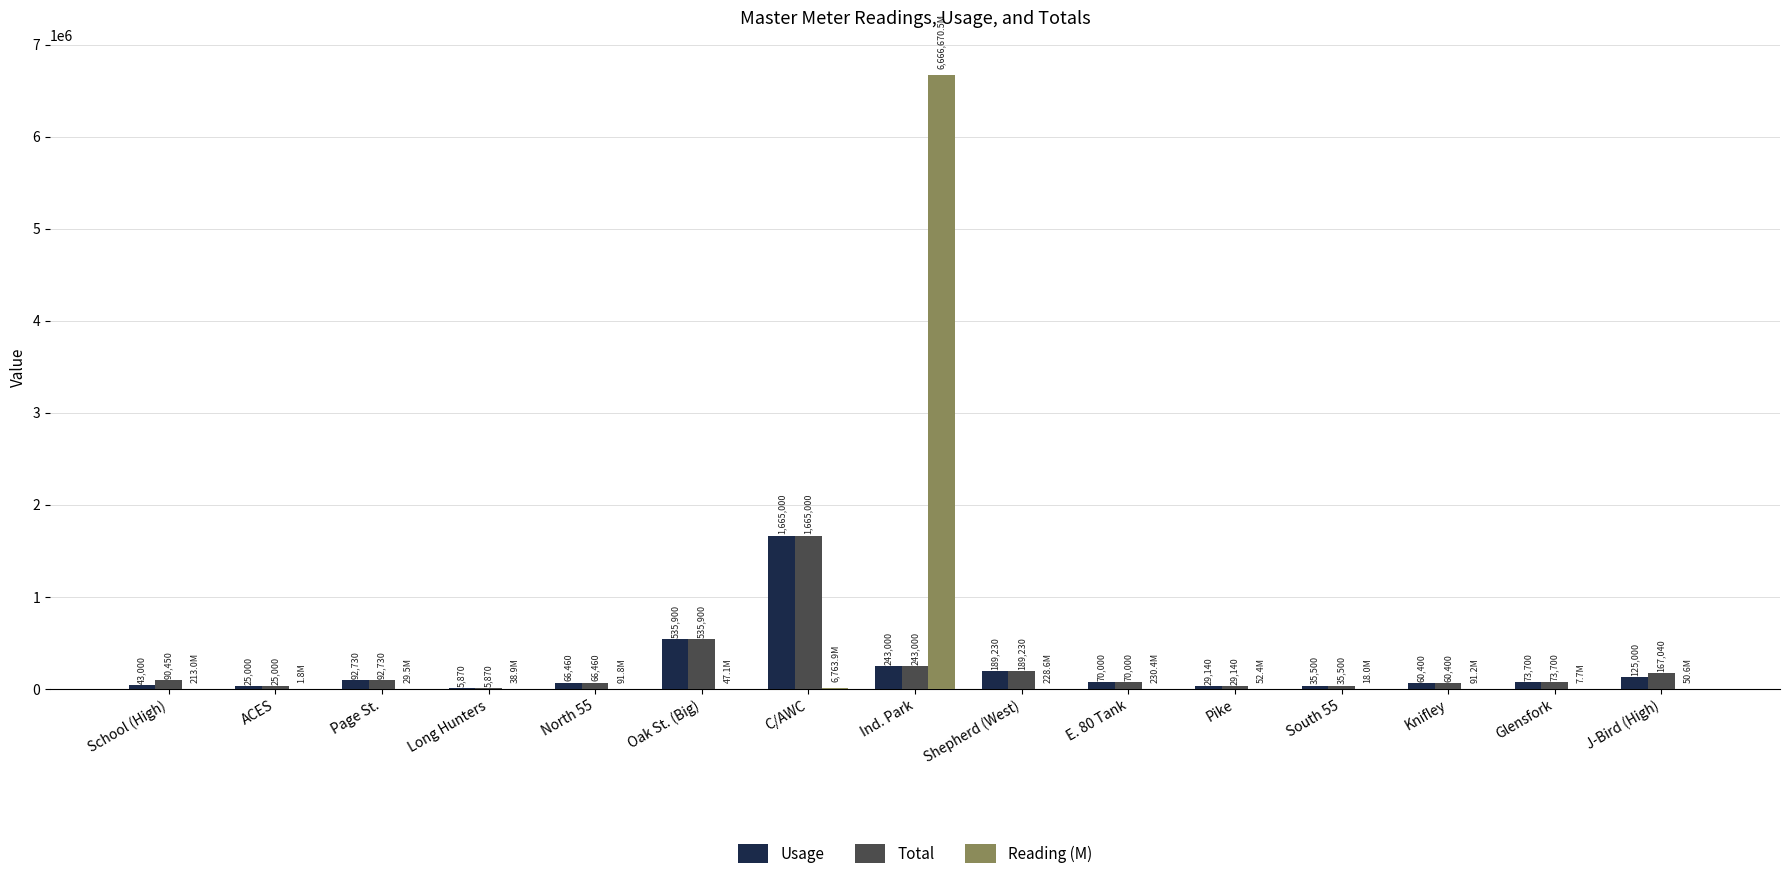

What is the greatest value displayed?

6666670.5